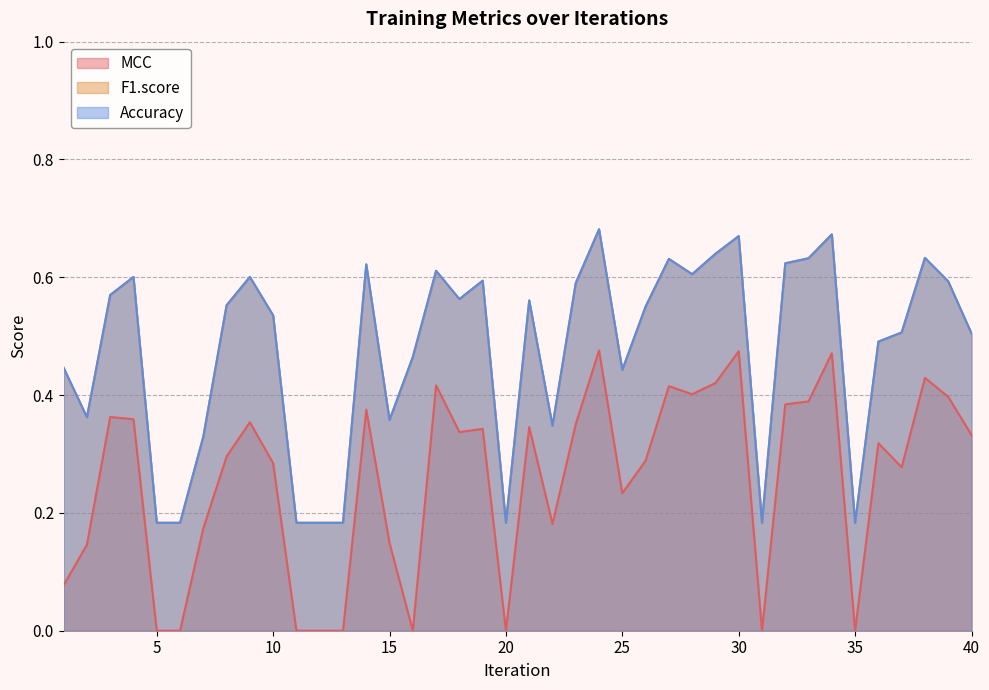

Reading left to right, list all the values displayed in this chart.

MCC: 1=0.1	2=0.1	3=0.4	4=0.4	5=0.0	6=0.0	7=0.2	8=0.3	9=0.4	10=0.3	11=0.0	12=0.0	13=0.0	14=0.4	15=0.1	16=0.0	17=0.4	18=0.3	19=0.3	20=0.0	21=0.3	22=0.2	23=0.4	24=0.5	25=0.2	26=0.3	27=0.4	28=0.4	29=0.4	30=0.5	31=0.0	32=0.4	33=0.4	34=0.5	35=0.0	36=0.3	37=0.3	38=0.4	39=0.4	40=0.3
F1.score: 1=0.4	2=0.4	3=0.6	4=0.6	5=0.2	6=0.2	7=0.3	8=0.6	9=0.6	10=0.5	11=0.2	12=0.2	13=0.2	14=0.6	15=0.4	16=0.5	17=0.6	18=0.6	19=0.6	20=0.2	21=0.6	22=0.3	23=0.6	24=0.7	25=0.4	26=0.6	27=0.6	28=0.6	29=0.6	30=0.7	31=0.2	32=0.6	33=0.6	34=0.7	35=0.2	36=0.5	37=0.5	38=0.6	39=0.6	40=0.5
Accuracy: 1=0.4	2=0.4	3=0.6	4=0.6	5=0.2	6=0.2	7=0.3	8=0.6	9=0.6	10=0.5	11=0.2	12=0.2	13=0.2	14=0.6	15=0.4	16=0.5	17=0.6	18=0.6	19=0.6	20=0.2	21=0.6	22=0.3	23=0.6	24=0.7	25=0.4	26=0.6	27=0.6	28=0.6	29=0.6	30=0.7	31=0.2	32=0.6	33=0.6	34=0.7	35=0.2	36=0.5	37=0.5	38=0.6	39=0.6	40=0.5